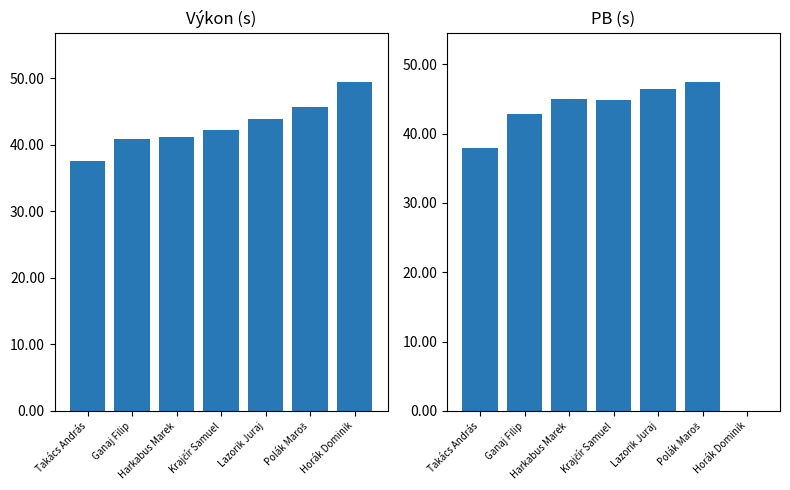

The value of PB at Lazorik Juraj is 69.1. True or false?

False